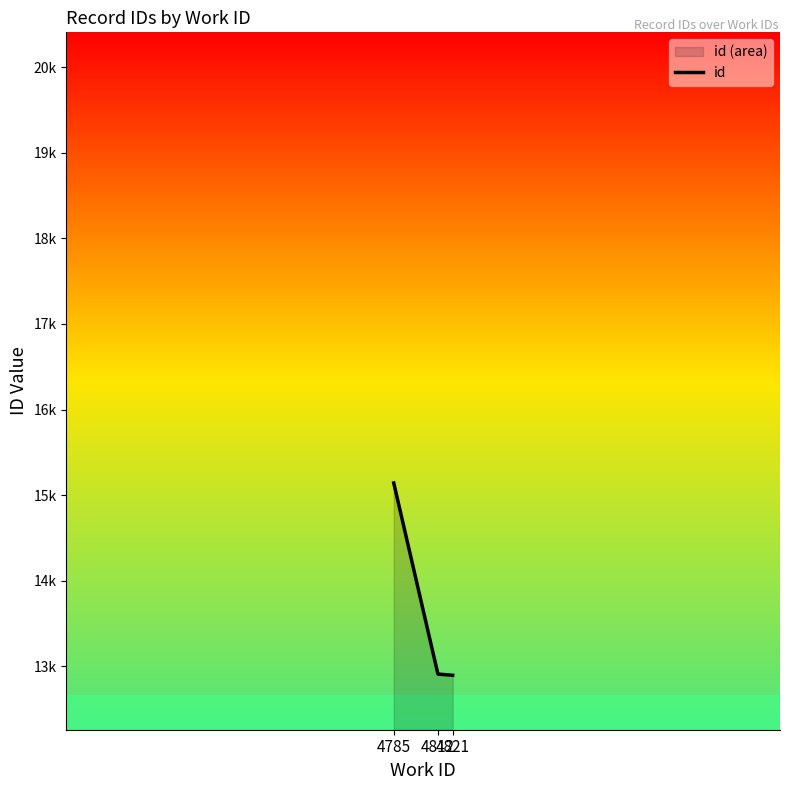

Read the value at 4812.

12910.0